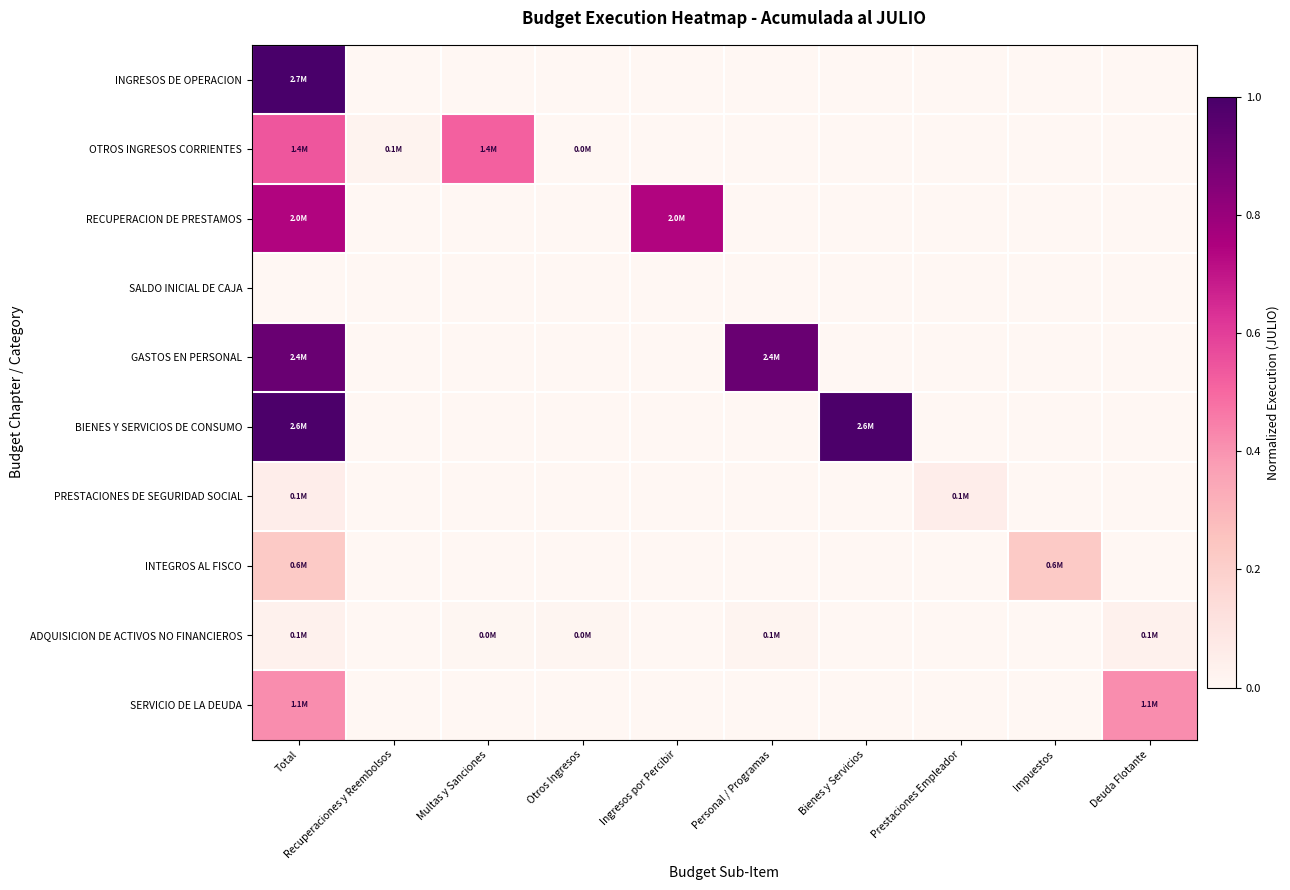

Rank the series by their maximum value, from highest to lowest.

INGRESOS DE OPERACION, BIENES Y SERVICIOS DE CONSUMO, GASTOS EN PERSONAL, RECUPERACION DE PRESTAMOS, OTROS INGRESOS CORRIENTES, SERVICIO DE LA DEUDA, INTEGROS AL FISCO, PRESTACIONES DE SEGURIDAD SOCIAL, ADQUISICION DE ACTIVOS NO FINANCIEROS, SALDO INICIAL DE CAJA